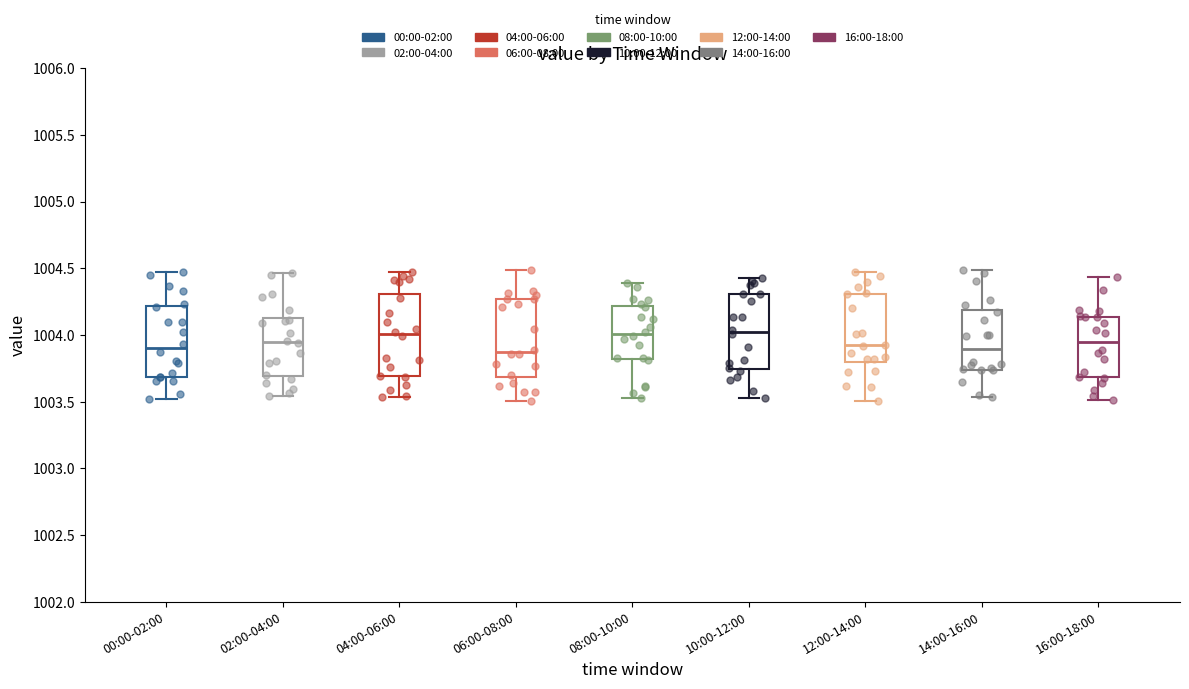

Reading left to right, read every box against the y-axis: the position of its median line, the range the box covers, and the ends of its whiskers. The values are not printed on the chart, so give them approximately, as read against the axis.

00:00-02:00: median 1003.90, box 1003.70 to 1004.20, whiskers 1003.50 to 1004.45
02:00-04:00: median 1003.95, box 1003.70 to 1004.15, whiskers 1003.55 to 1004.45
04:00-06:00: median 1004.00, box 1003.70 to 1004.30, whiskers 1003.55 to 1004.45
06:00-08:00: median 1003.85, box 1003.70 to 1004.25, whiskers 1003.50 to 1004.50
08:00-10:00: median 1004.00, box 1003.80 to 1004.20, whiskers 1003.55 to 1004.40
10:00-12:00: median 1004.00, box 1003.75 to 1004.30, whiskers 1003.55 to 1004.45
12:00-14:00: median 1003.90, box 1003.80 to 1004.30, whiskers 1003.50 to 1004.45
14:00-16:00: median 1003.90, box 1003.75 to 1004.20, whiskers 1003.55 to 1004.50
16:00-18:00: median 1003.95, box 1003.70 to 1004.15, whiskers 1003.50 to 1004.45